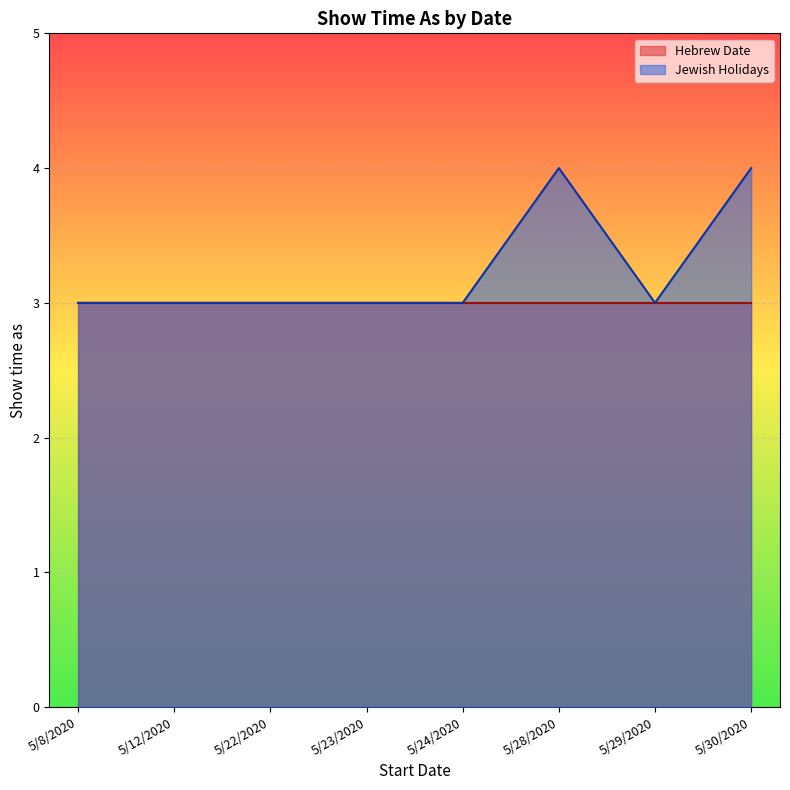

Where is the first local minimum?

5/29/2020